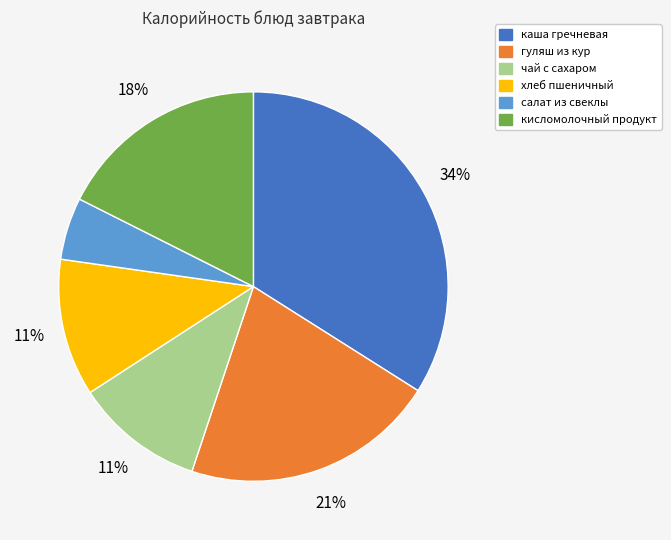

Which slice is the largest?

каша гречневая